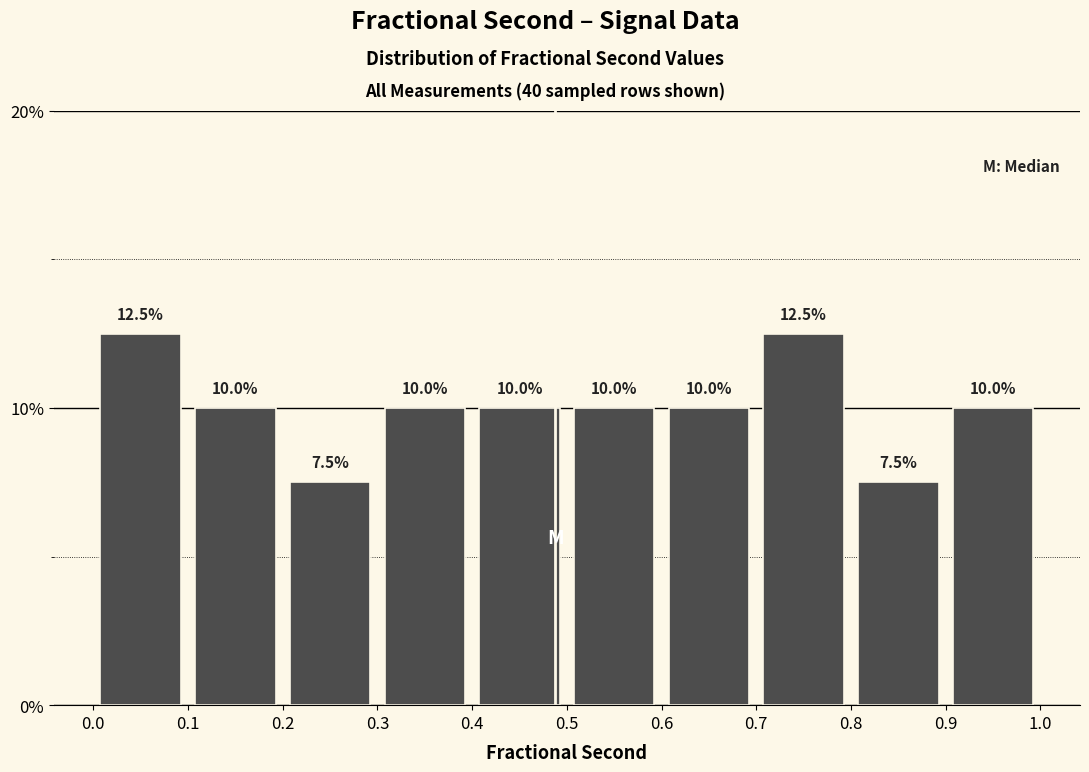

What is the height of the bar covering 0.7 to 0.8 on the x-axis?

12.5